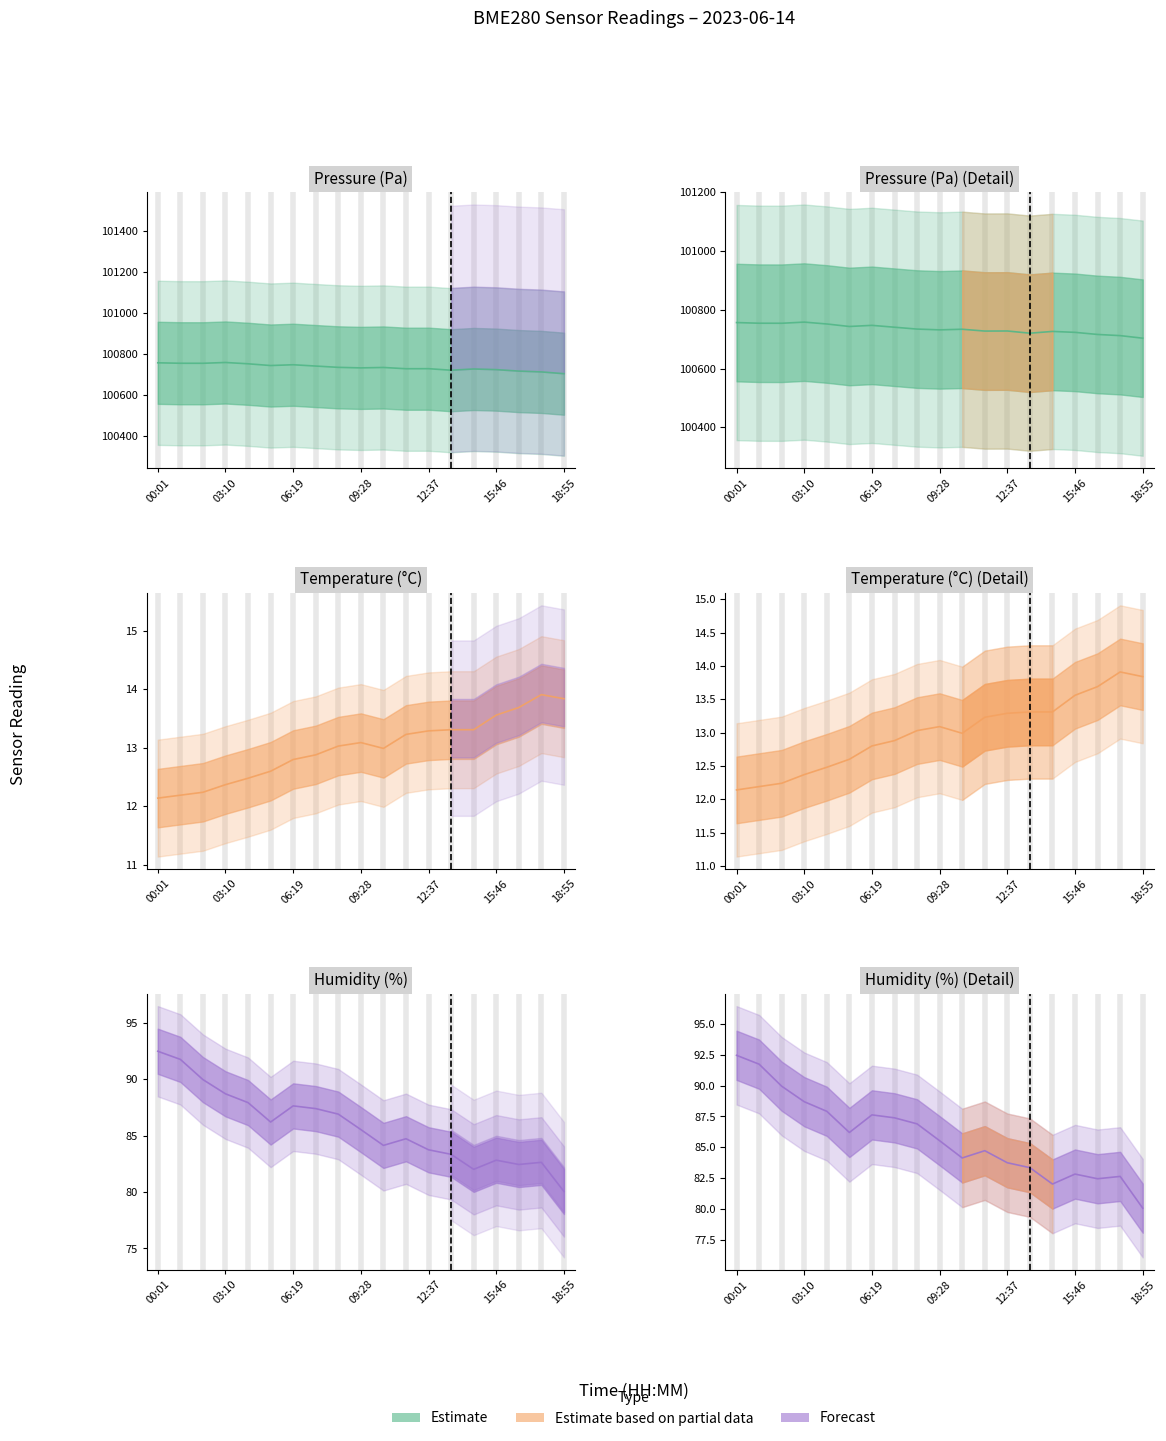

Is it true that Pressure (Pa) line equals 100715.9 at 16?

True